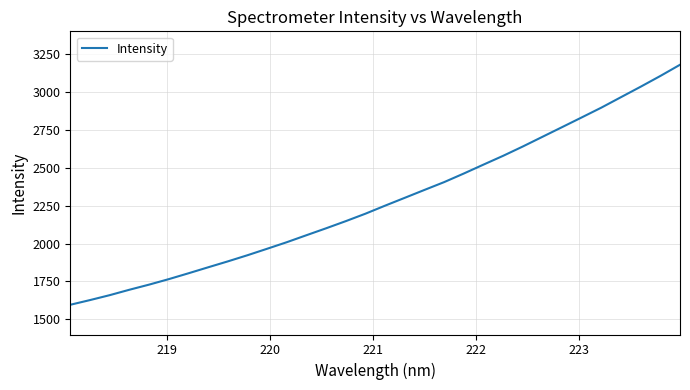

What is the difference between the maximum and minimum values?

1583.4